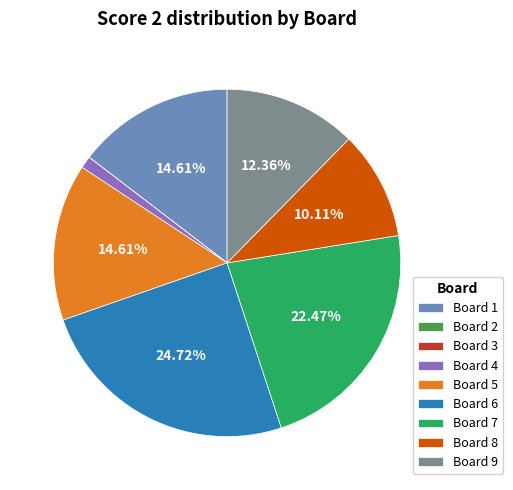

Does Board 7 represent more than half of the total?

No